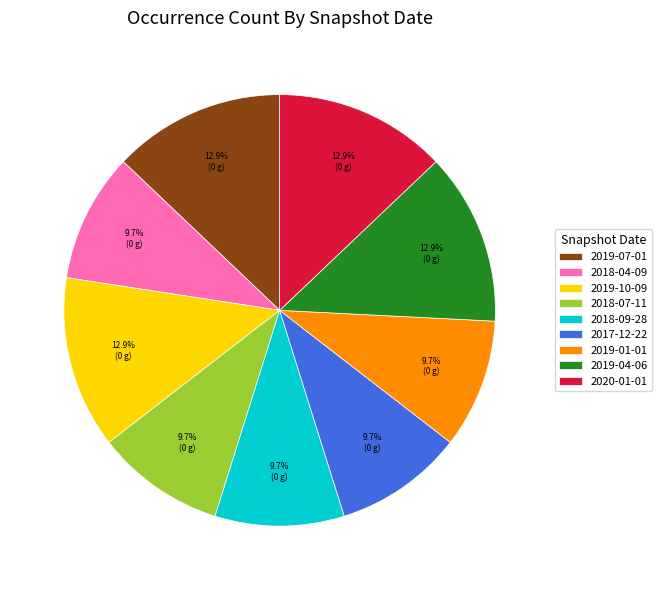

True or false: 2018-07-11 accounts for 10% of the total.

True